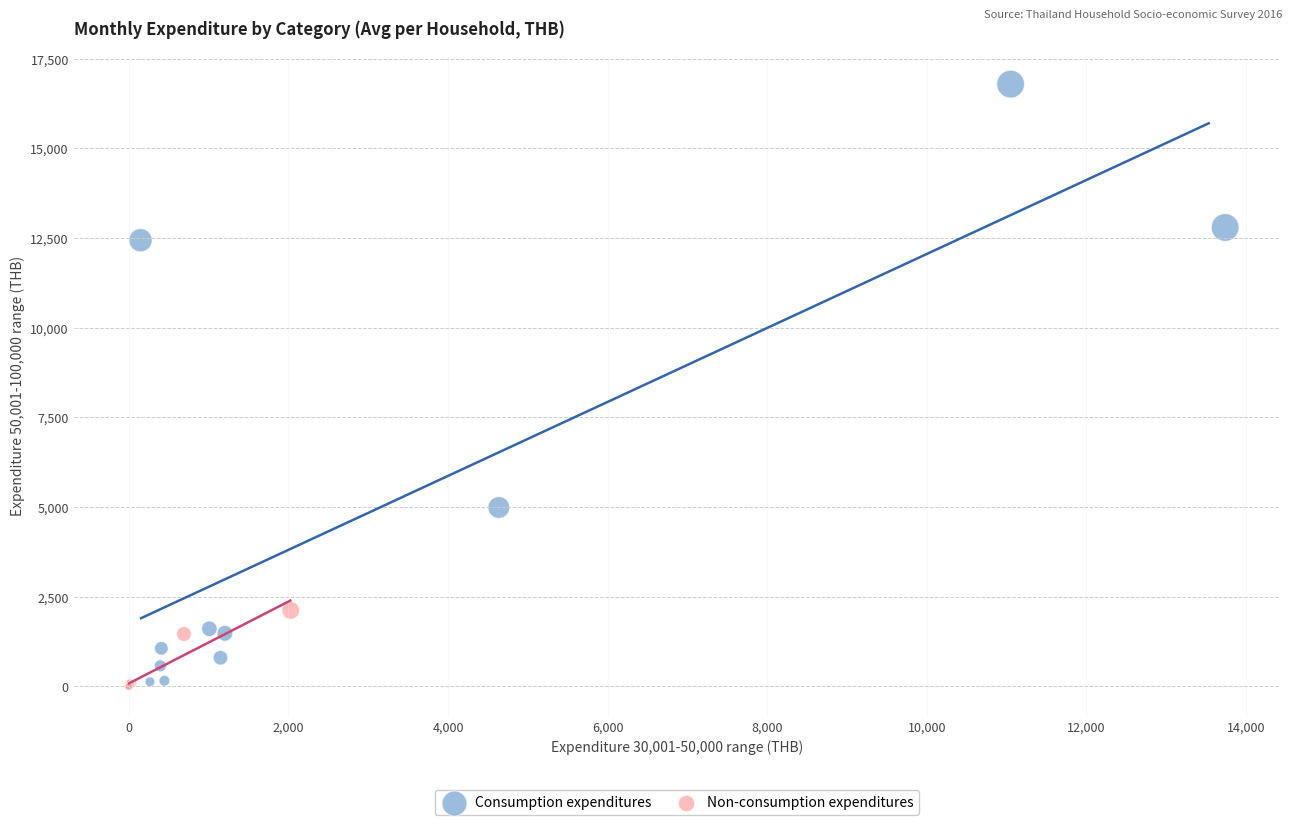

What are all the series names shown in the legend?

Consumption expenditures, Non-consumption expenditures